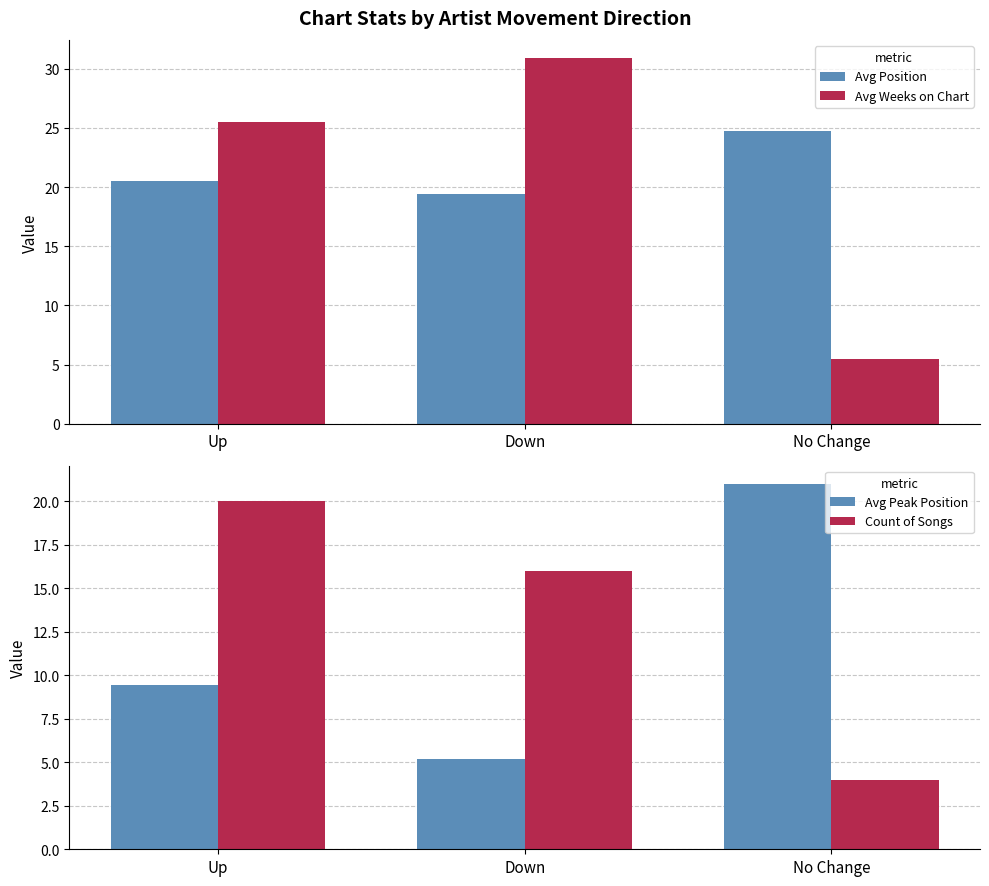

How many data points does each series have?

3